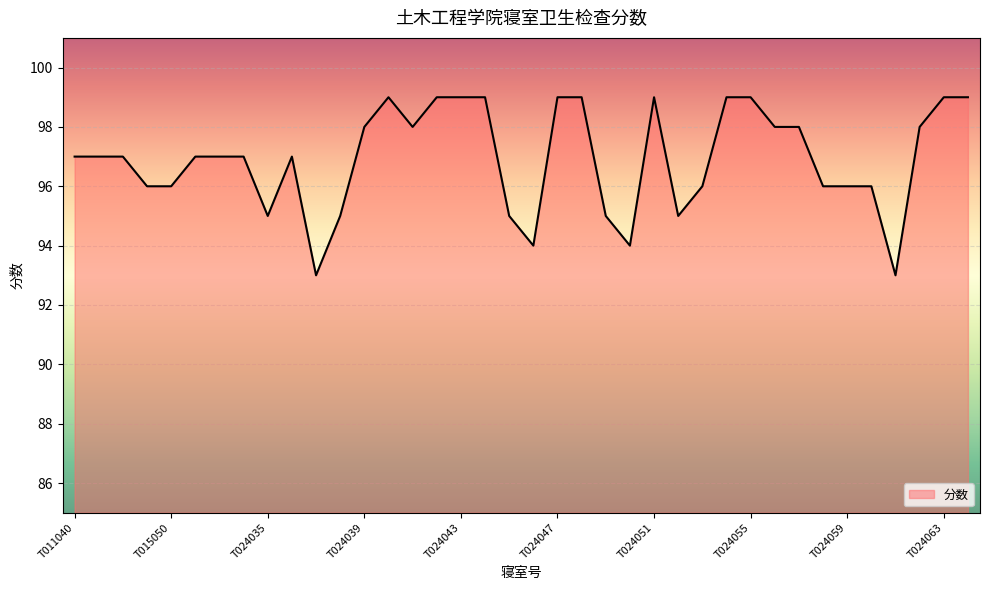

What is the average value?

97